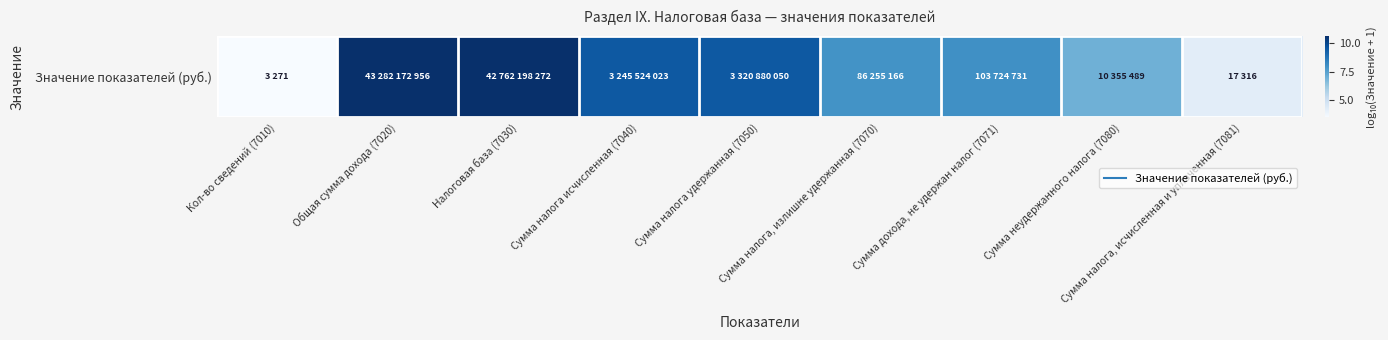

True or false: the data shows 10.6 at Налоговая база (7030).

True